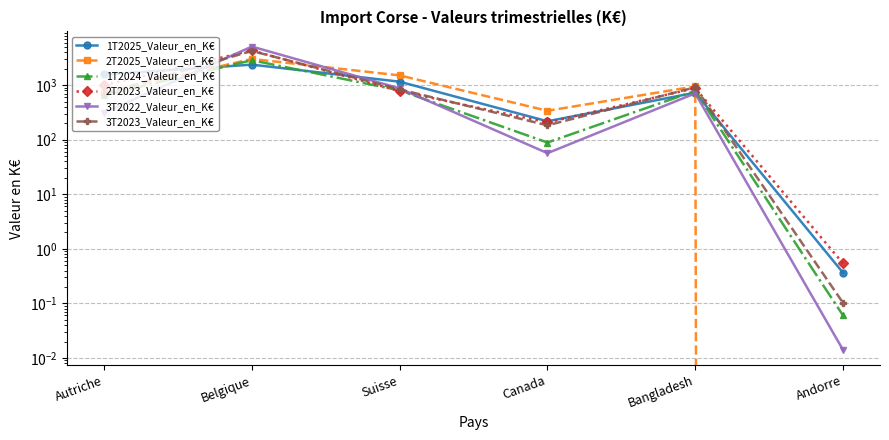

Between Bangladesh and Andorre, which series saw the biggest shift?

2T2025_Valeur_en_K€